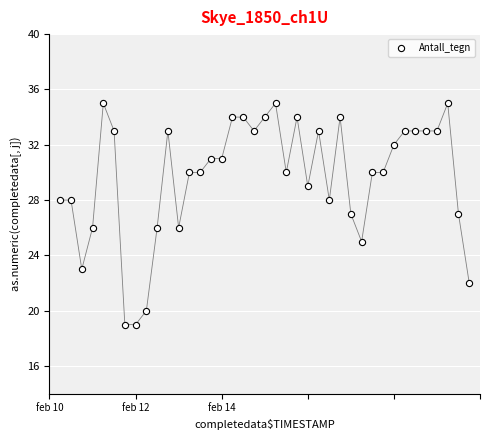

What is the range of Y values (max minus min)?

16